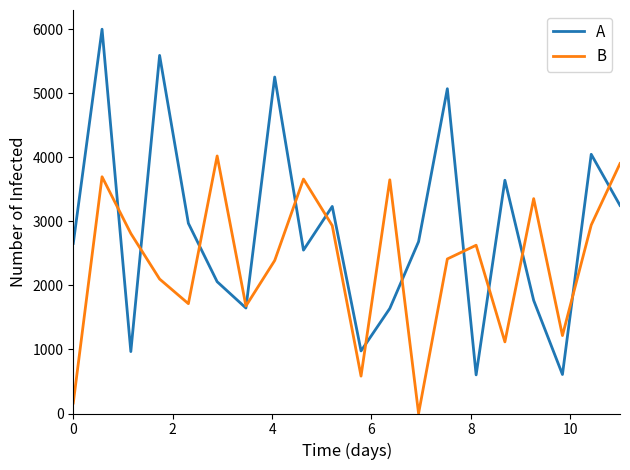

List the series in order of their peak value, lowest first.

B, A